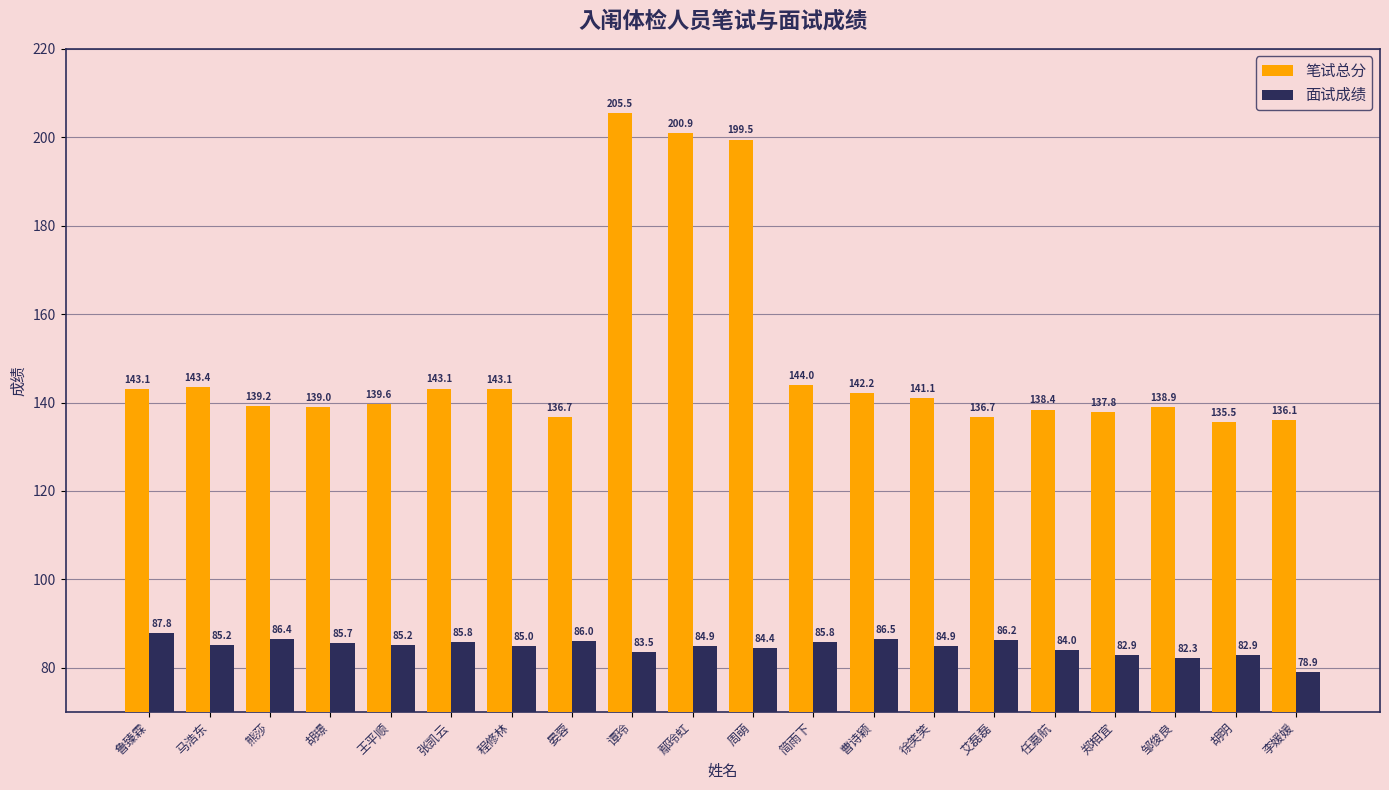

Reading left to right, extract all data points from this chart.

笔试总分: 143.1	143.4	139.2	139.0	139.6	143.1	143.1	136.7	205.5	200.9	199.5	144.0	142.2	141.1	136.7	138.4	137.8	138.9	135.5	136.1
面试成绩: 87.8	85.2	86.4	85.7	85.2	85.8	85.0	86.0	83.5	84.9	84.4	85.8	86.5	84.9	86.2	84.0	82.9	82.3	82.9	78.9